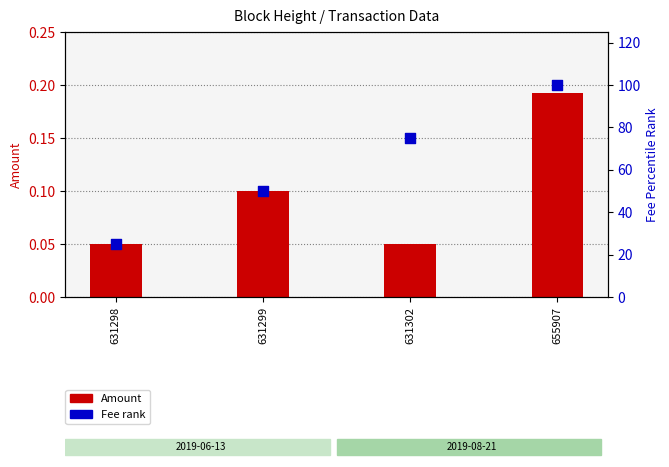

Is the value of Fee rank at 631299 greater than the value of Amount at 631298?

Yes